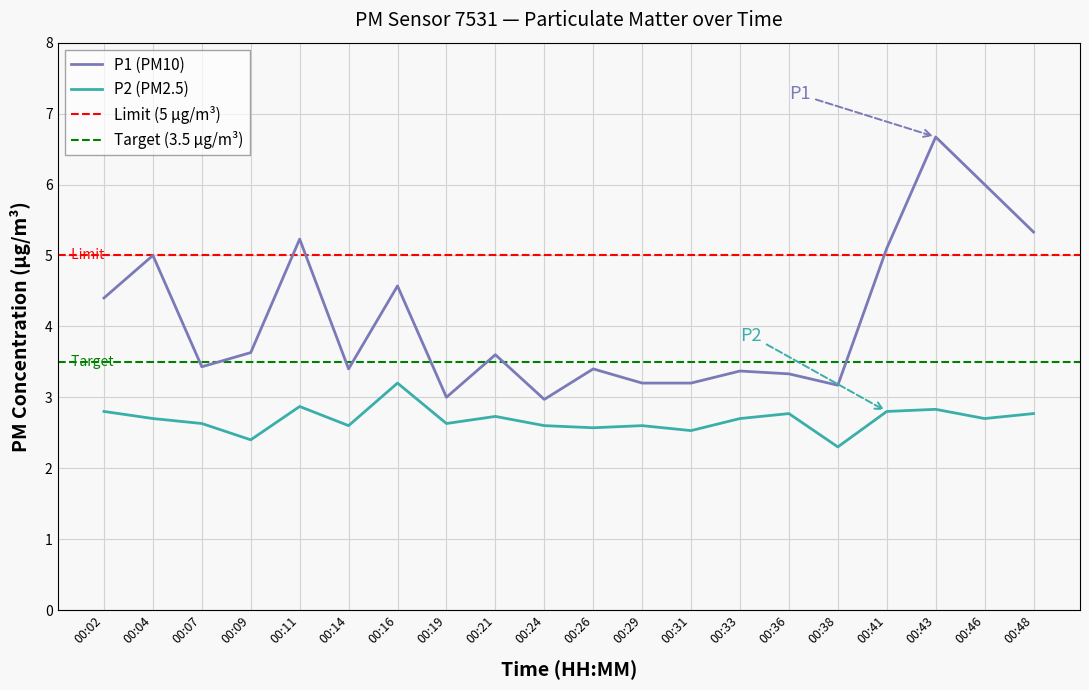

Reading left to right, transcribe all the data shown in this chart.

P1: 4.4	5.0	3.4	3.6	5.2	3.4	4.6	3.0	3.6	3.0	3.4	3.2	3.2	3.4	3.3	3.2	5.1	6.7	6.0	5.3
P2: 2.8	2.7	2.6	2.4	2.9	2.6	3.2	2.6	2.7	2.6	2.6	2.6	2.5	2.7	2.8	2.3	2.8	2.8	2.7	2.8